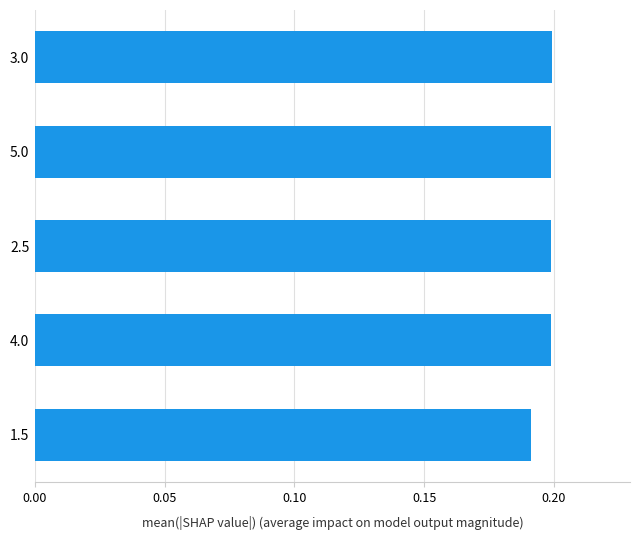

Is it true that the value at 1.5 is 0.3?

False